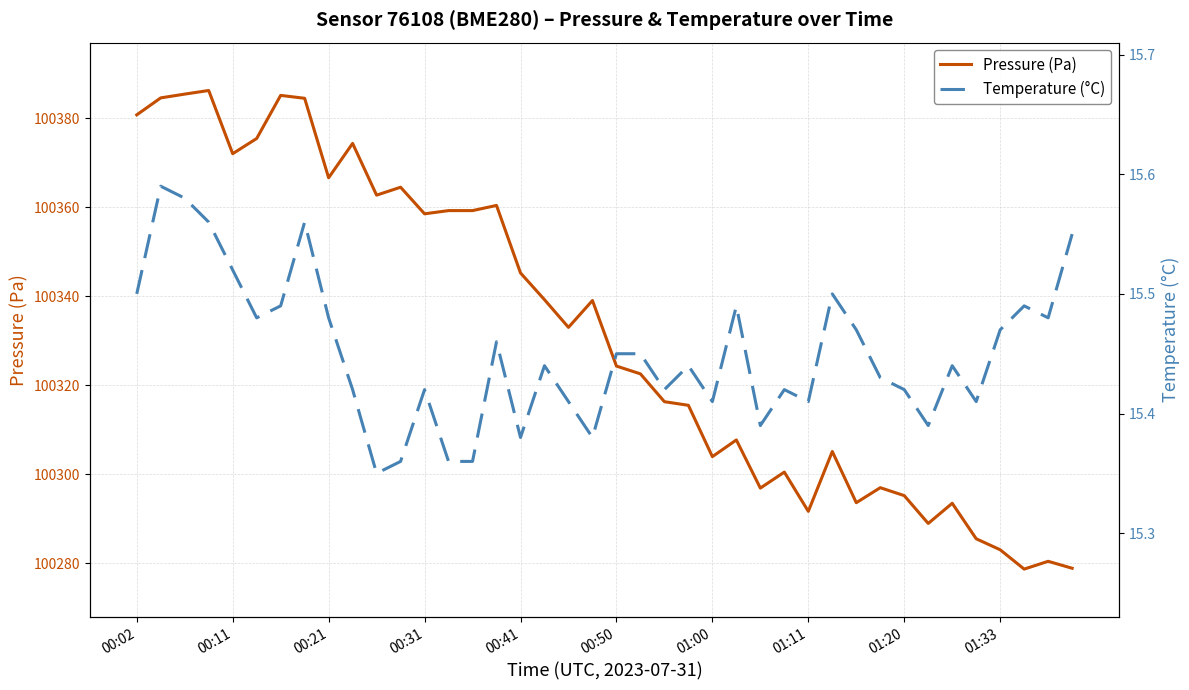

True or false: Pressure (Pa) has more than 0 points higher than both neighbors.

True